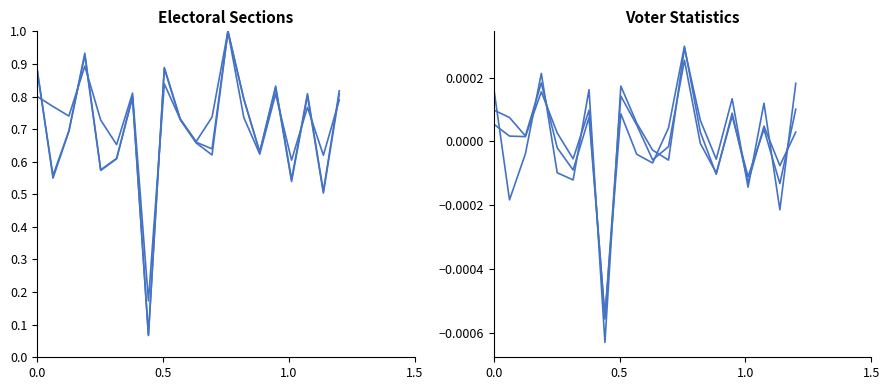

Is the value of Iscritti femmine at 4 greater than the value of Voti Validi at 14?

No